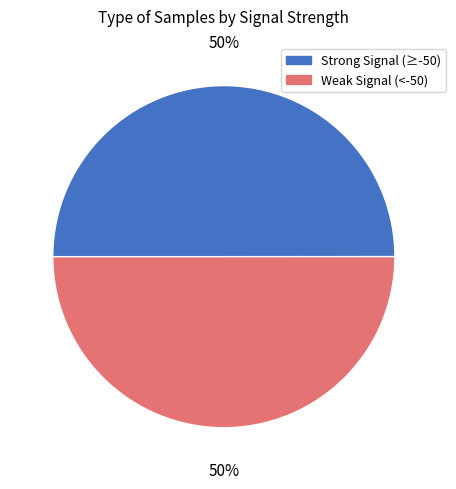

The Weak Signal (<-50) slice represents 41% of the pie. True or false?

False